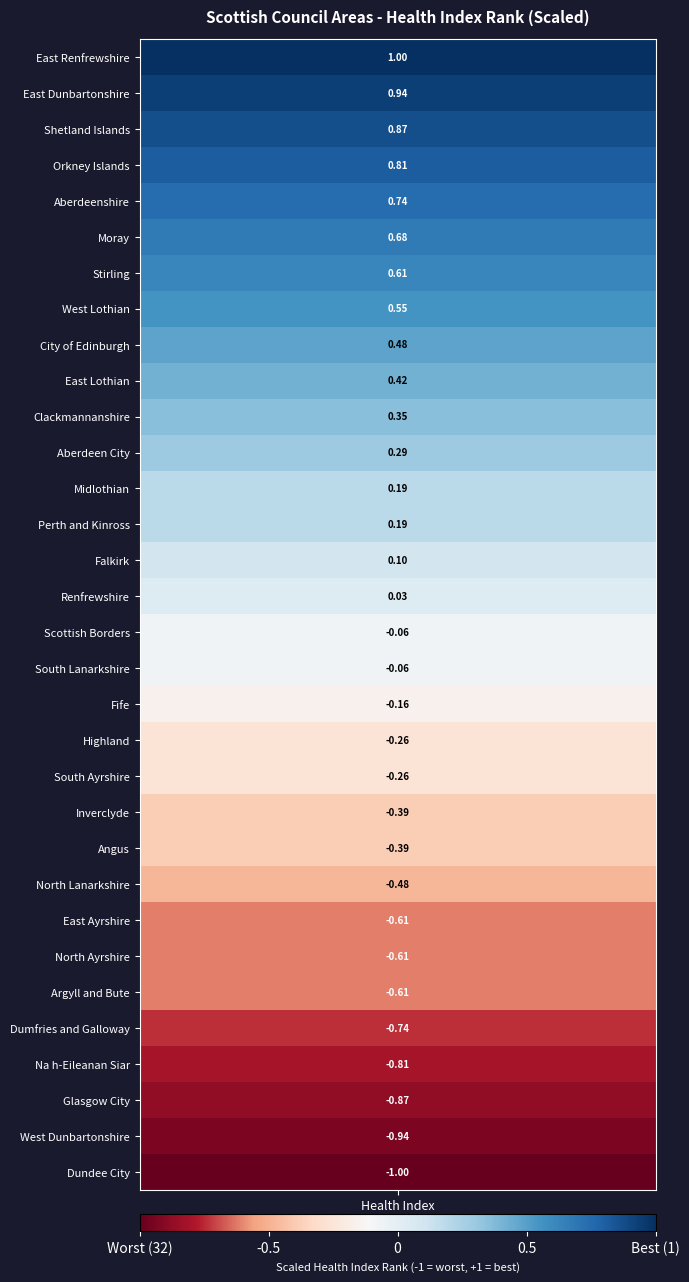

Reading left to right, extract all data points from this chart.

values=1.0	1=0.9	2=0.9	3=0.8	4=0.7	5=0.7	6=0.6	7=0.5	8=0.5	9=0.4	10=0.4	11=0.3	12=0.2	13=0.2	14=0.1	15=0.0	16=-0.1	17=-0.1	18=-0.2	19=-0.3	20=-0.3	21=-0.4	22=-0.4	23=-0.5	24=-0.6	25=-0.6	26=-0.6	27=-0.7	28=-0.8	29=-0.9	30=-0.9	31=-1.0